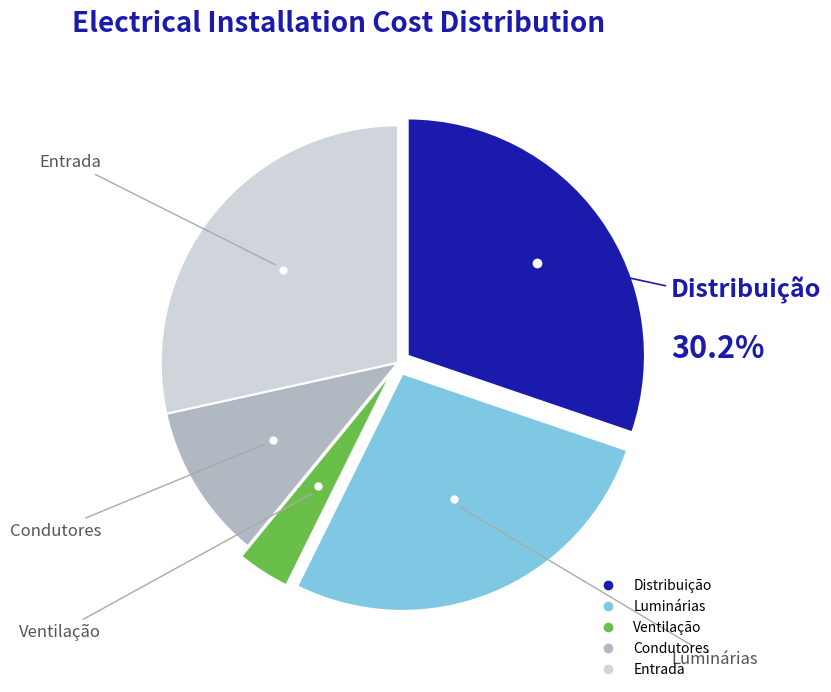

What is the smallest slice in the pie chart?

Ventilação